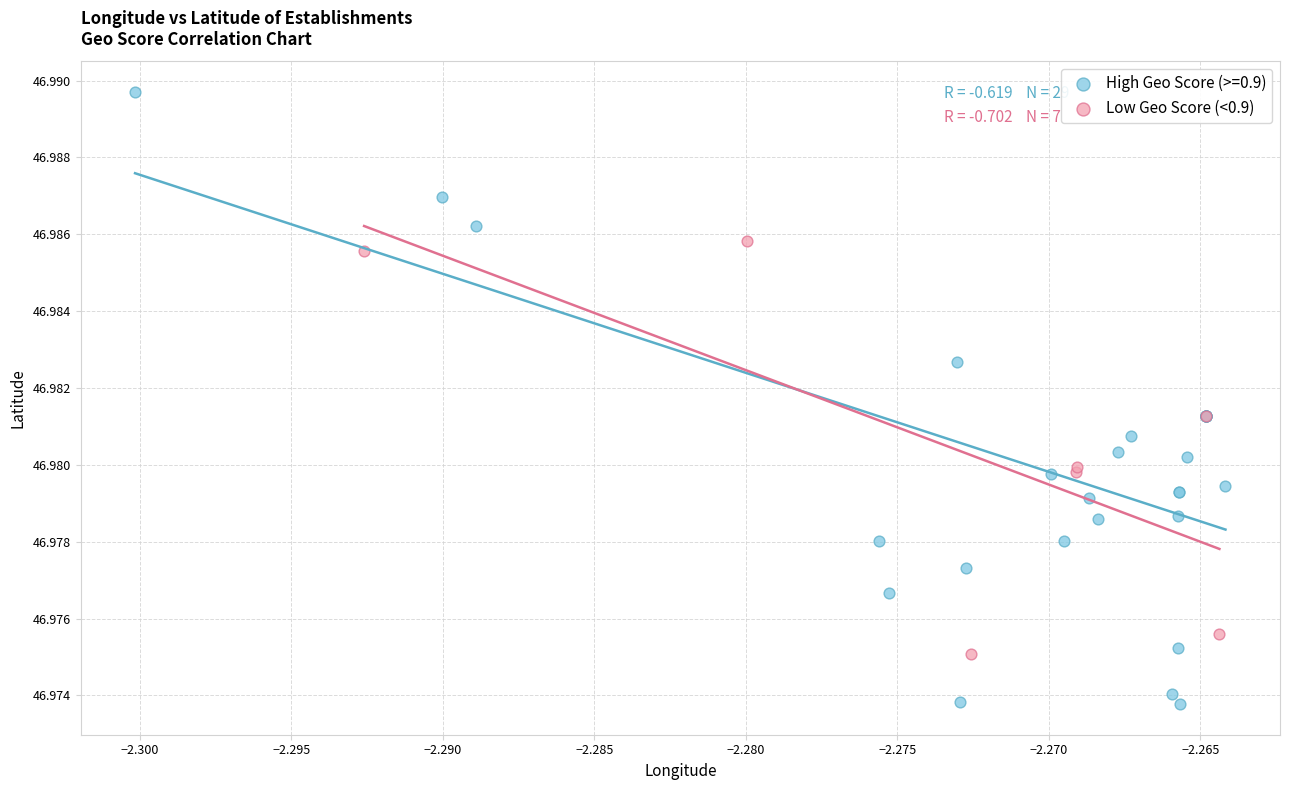

Which series reaches the minimum Y coordinate?

High Geo Score (>=0.9)